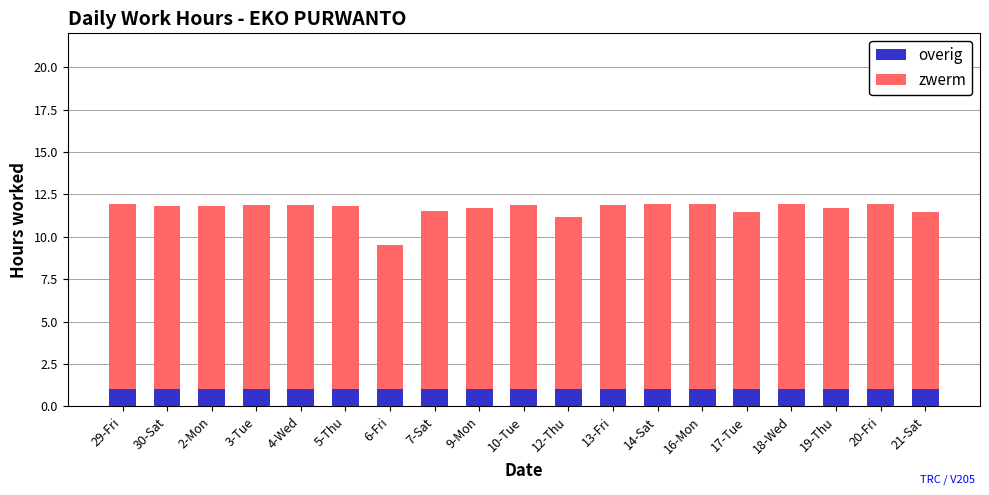

What is the total value across all series at 9-Mon?

11.7